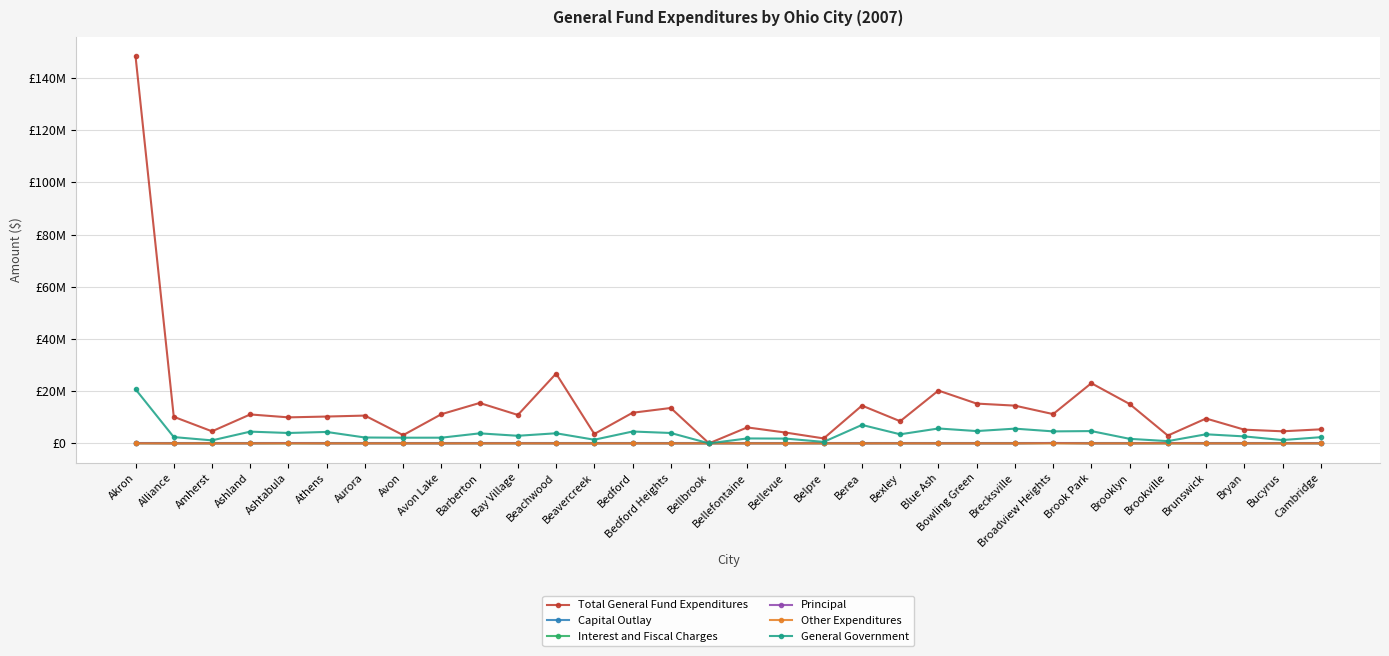

In Principal, how many points are lower than both neighbors (excluding endpoints)?

3